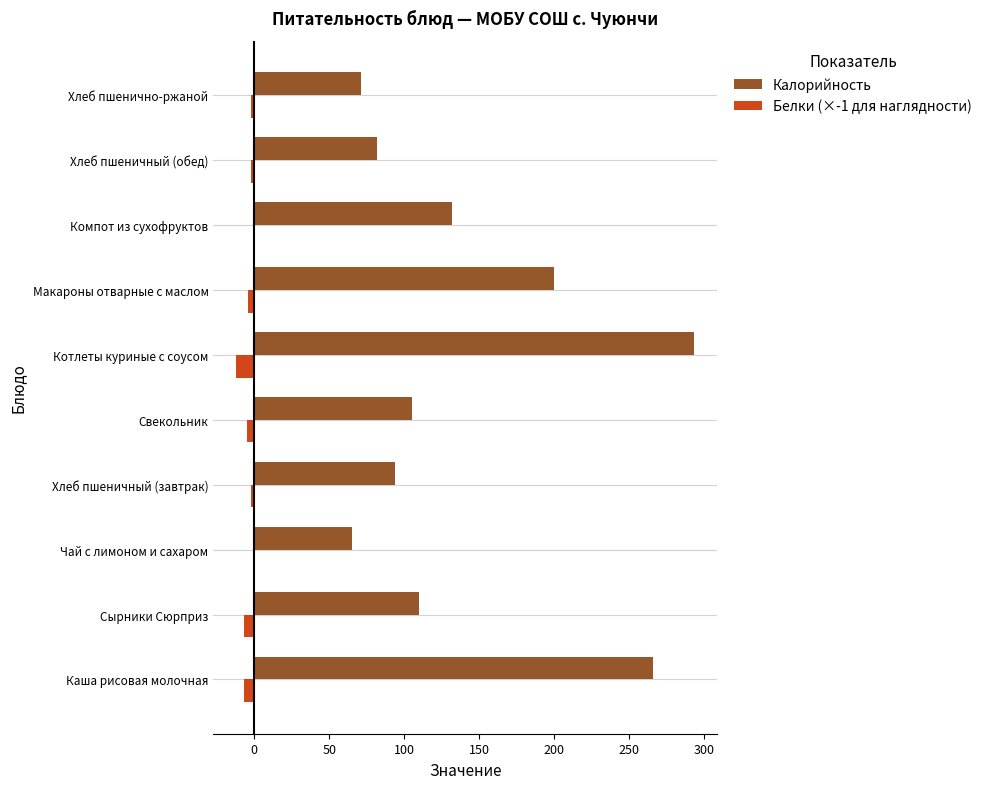

At which category is the sum across all series the highest?

Котлеты куриные с соусом